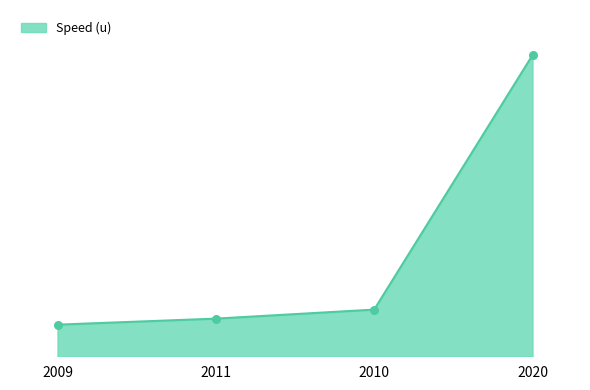

Between 2020 and 2011, which is larger?

2020